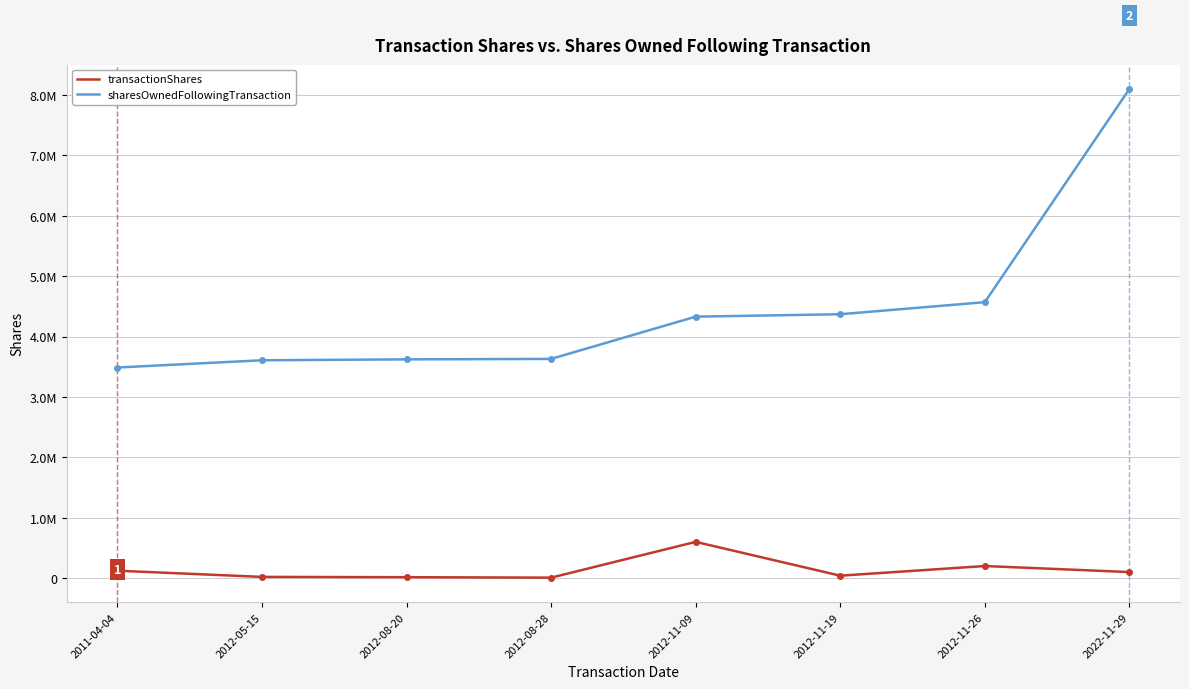

Does the chart have visible grid lines?

Yes